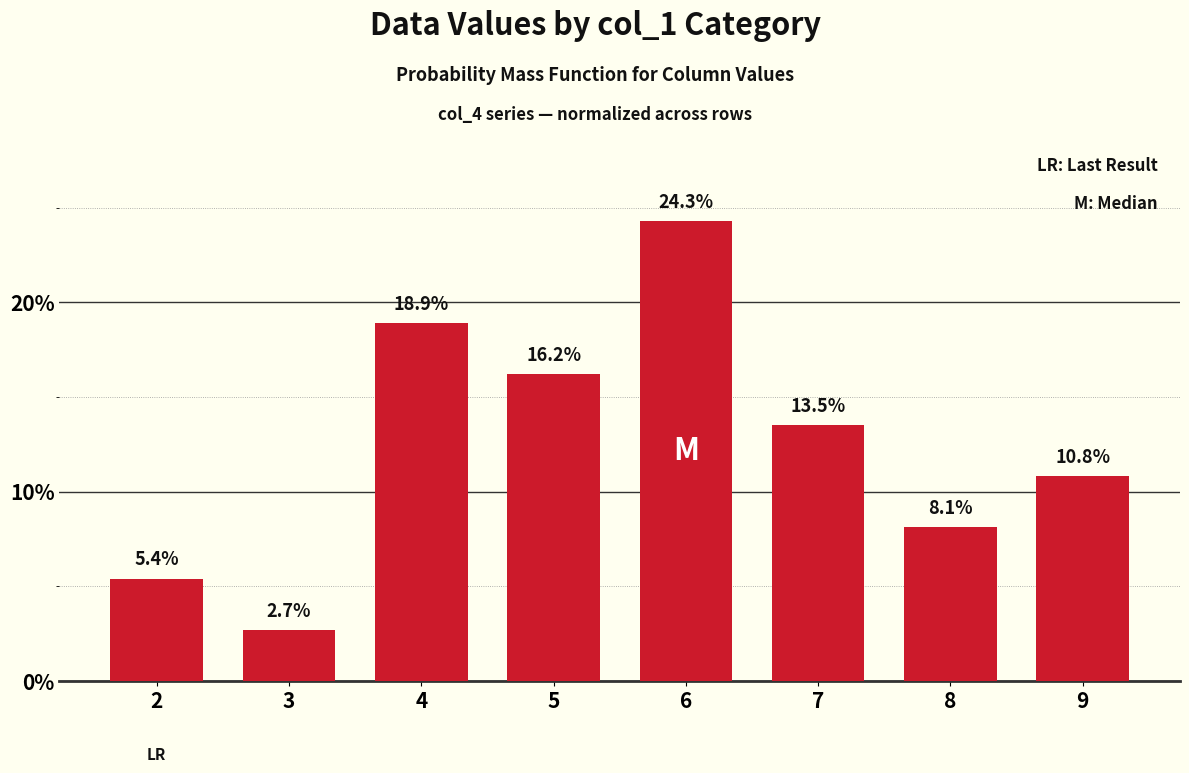

List the labels in order of value, smallest first.

3, 2, 8, 9, 7, 5, 4, 6